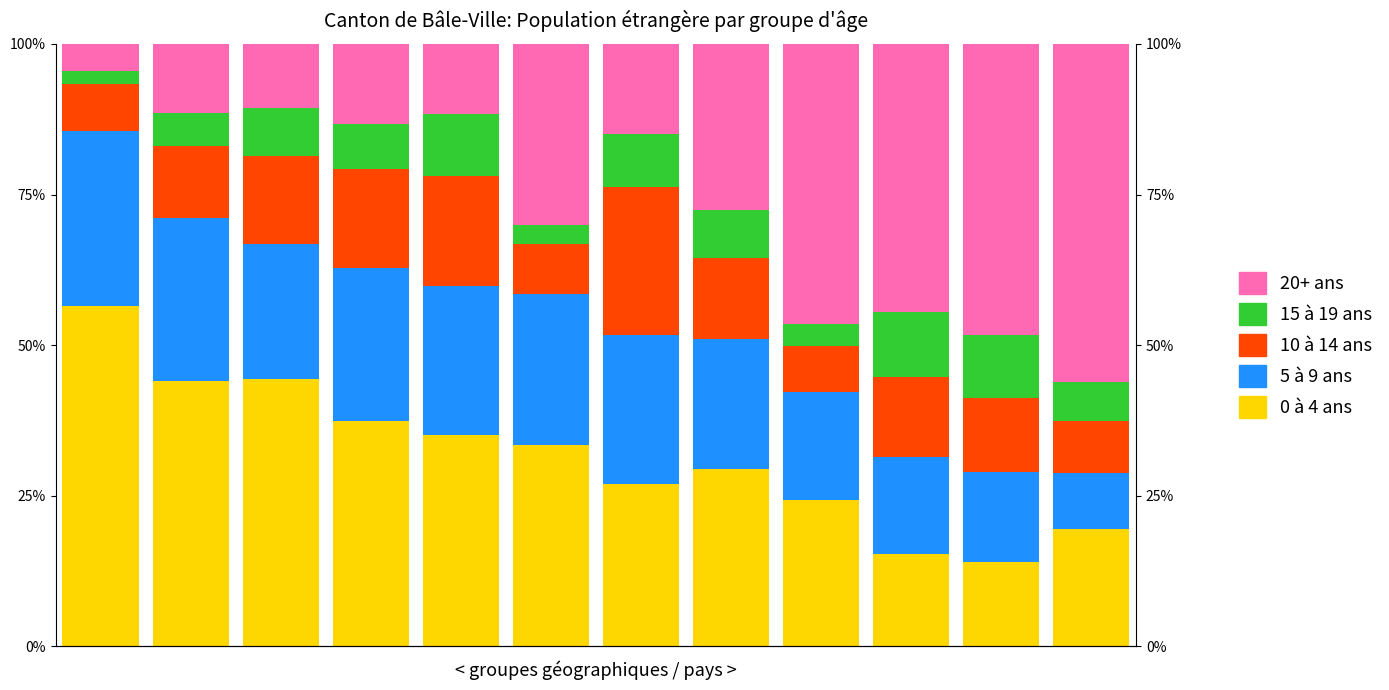

What is the sum of all 20+ ans values?

319.4